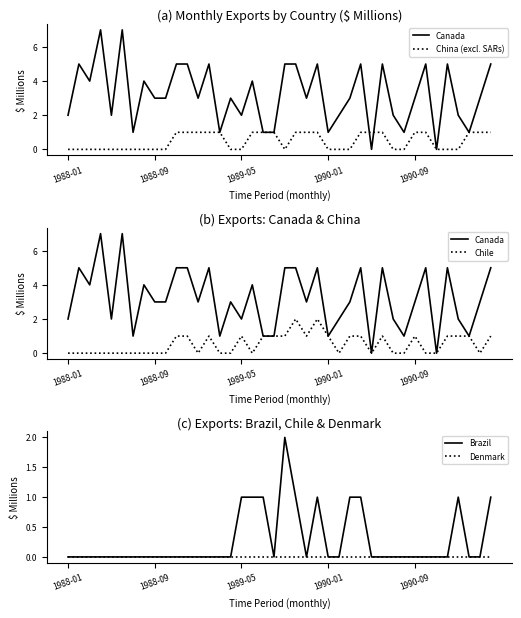

What position from the left is 6?

7